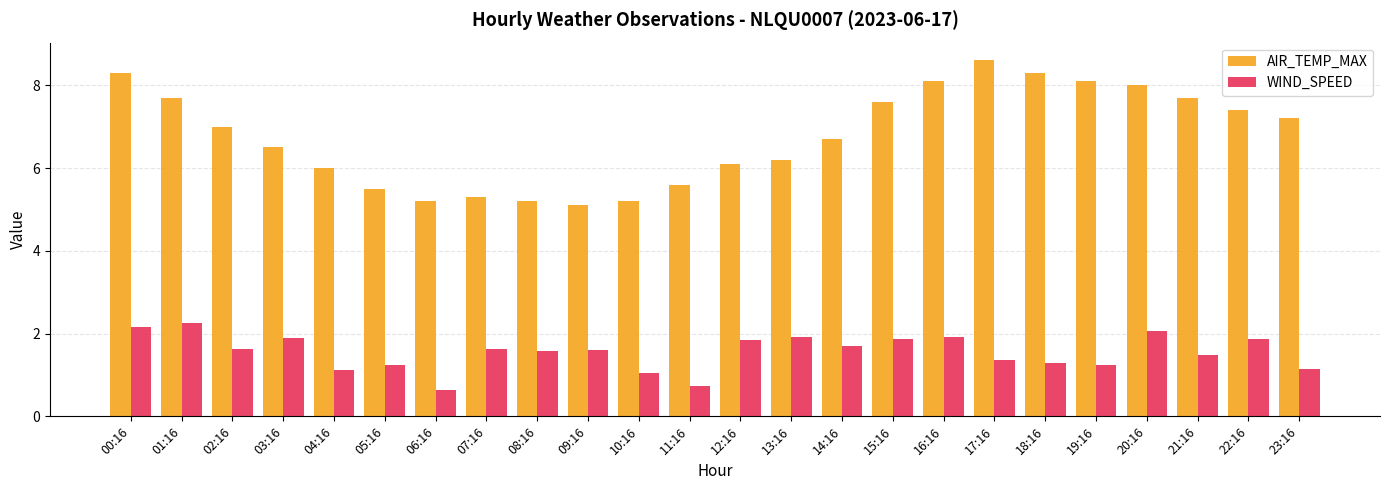

At 16:16, list the series in order from largest to smallest.

AIR_TEMP_MAX, WIND_SPEED